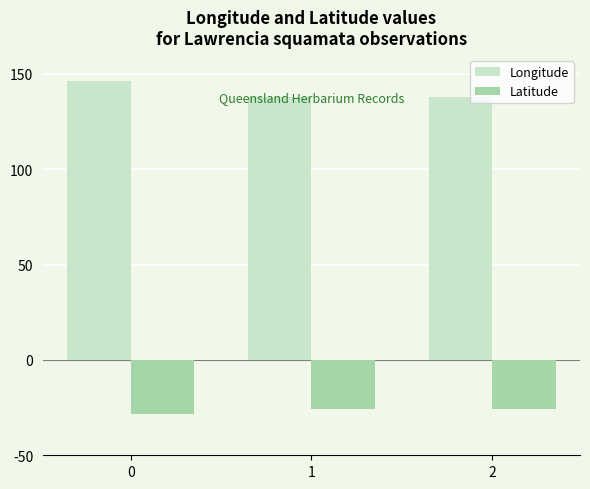

List the series in order of their overall mean, lowest first.

Latitude, Longitude